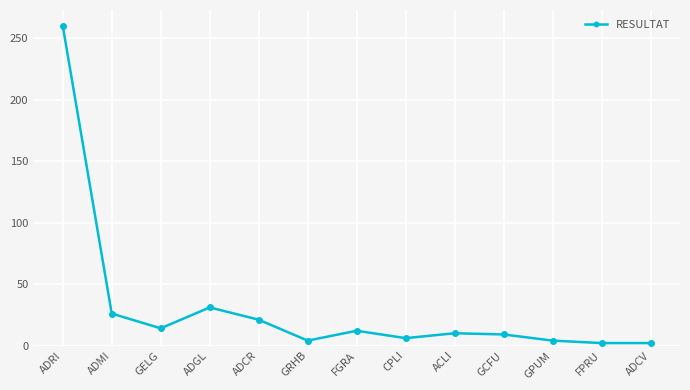

Which category has the highest value across all series?

ADRI